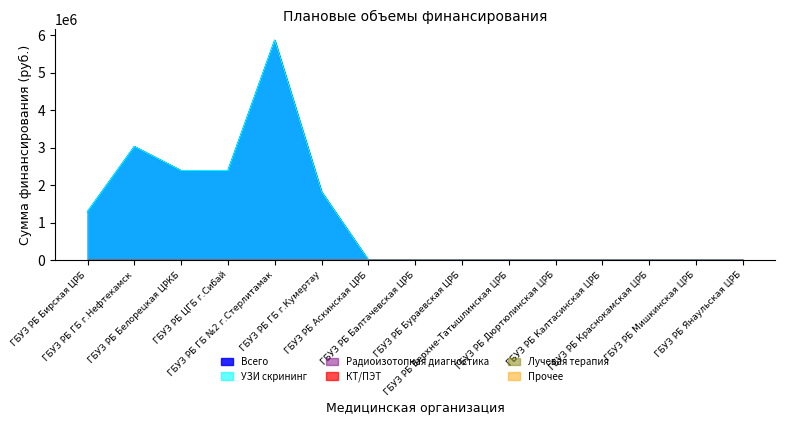

Reading left to right, transcribe all the data shown in this chart.

Всего: 1294240	3029100	2387150	2388000	5864850	1819800	0	0	0	0	0	0	0	0	0
УЗИ скрининг: 1294240	3029100	2387150	2388000	5864850	1819800	0	0	0	0	0	0	0	0	0
Радиоизотопная диагностика: 0	0	0	0	0	0	0	0	0	0	0	0	0	0	0
КТ/ПЭТ: 0	0	0	0	0	0	0	0	0	0	0	0	0	0	0
Лучевая терапия: 0	0	0	0	0	0	0	0	0	0	0	0	0	0	0
Прочее: 0	0	0	0	0	0	0	0	0	0	0	0	0	0	0